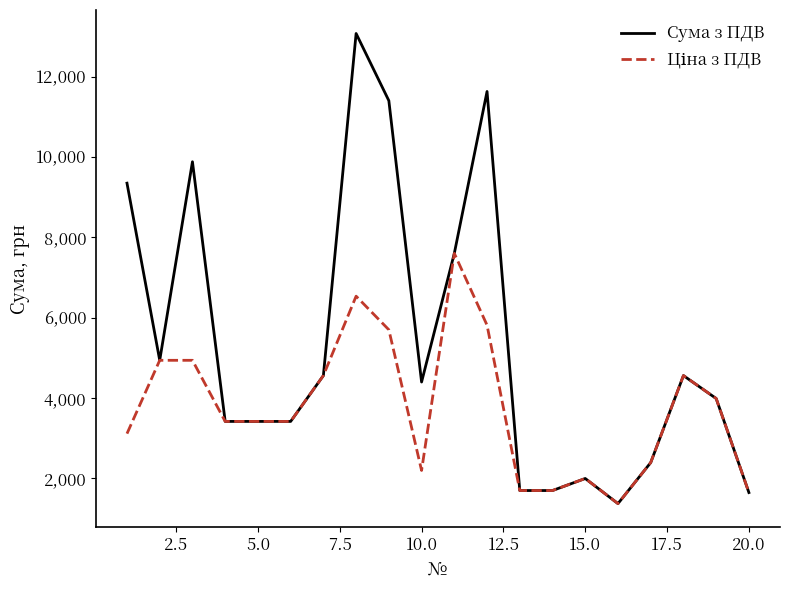

How many lines are shown in the chart?

2